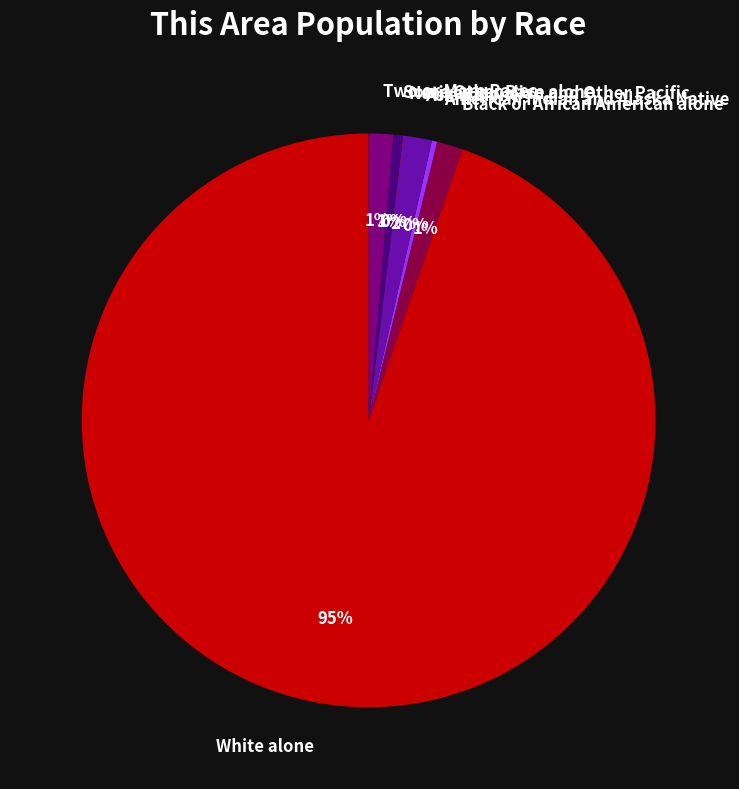

Do Black or African American alone and White alone together represent more than half of the pie?

Yes